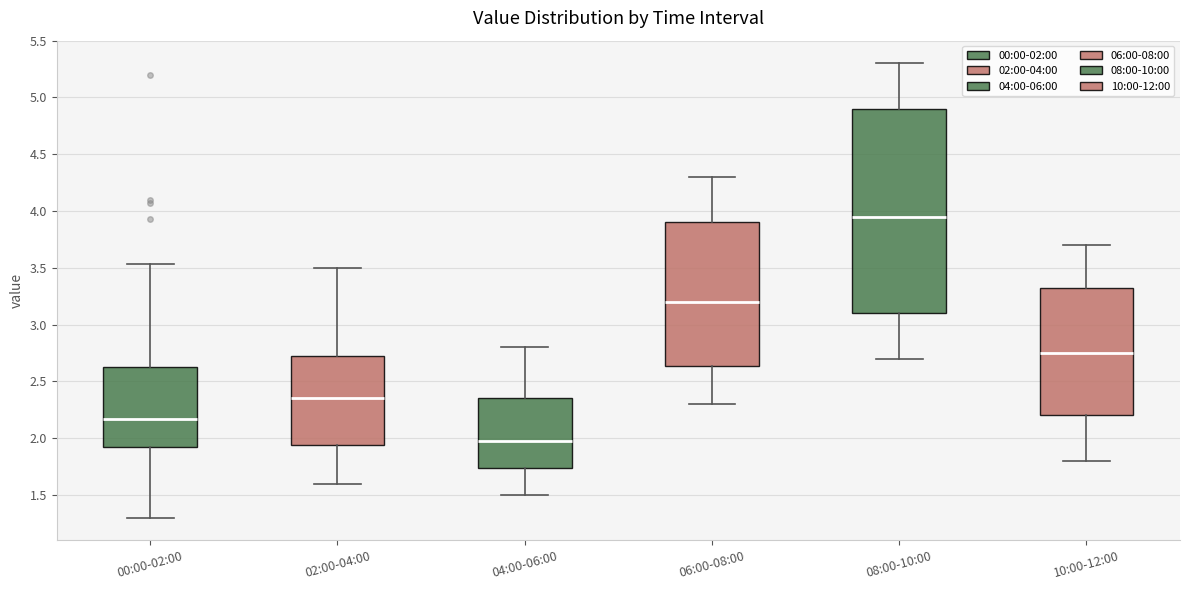

Where is the upper edge of the box for 02:00-04:00 on the y-axis? The values are not printed on the chart, so give them approximately, as read against the axis.

2.75